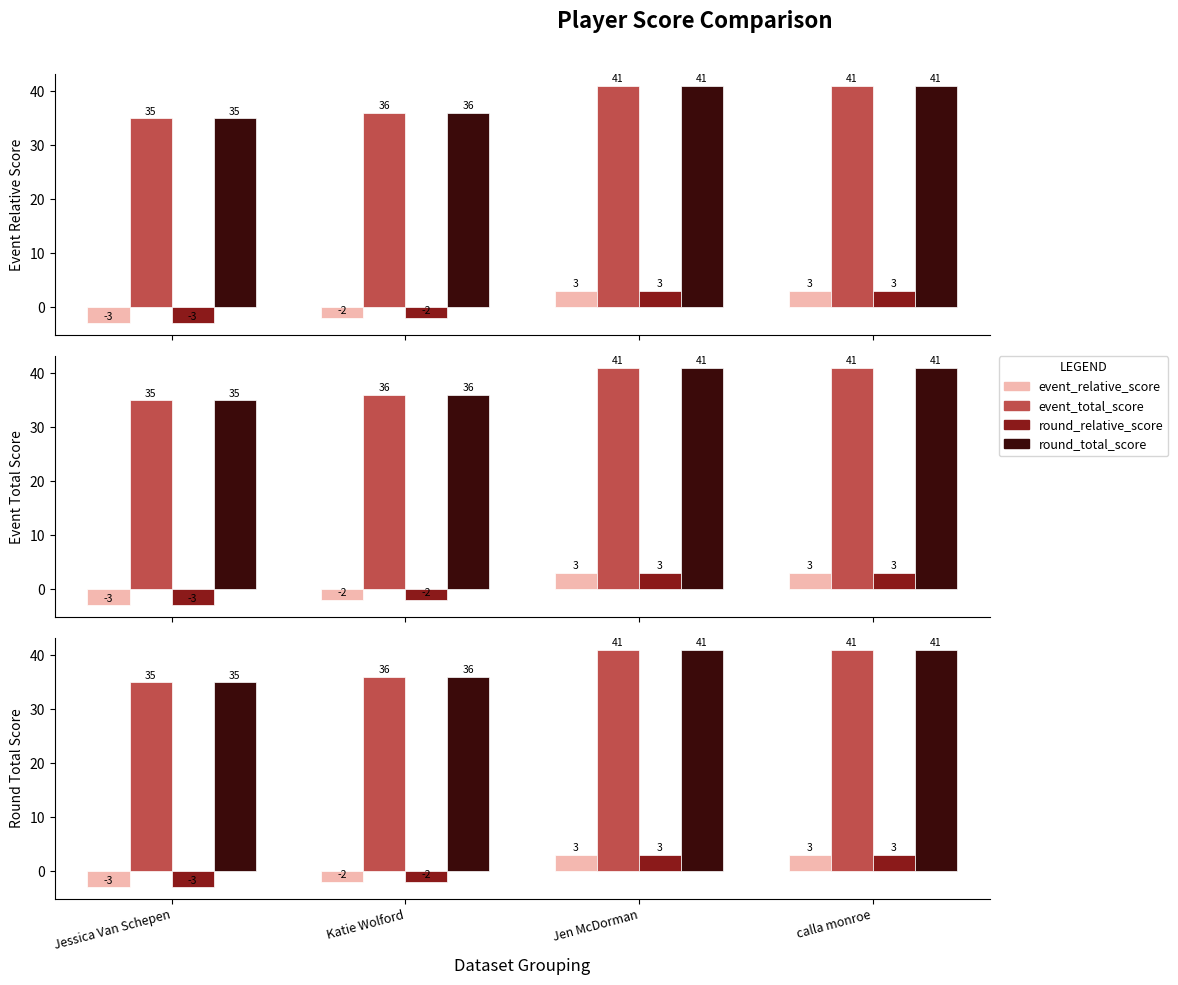

True or false: round_relative_score has a value of 3 at calla monroe.

True